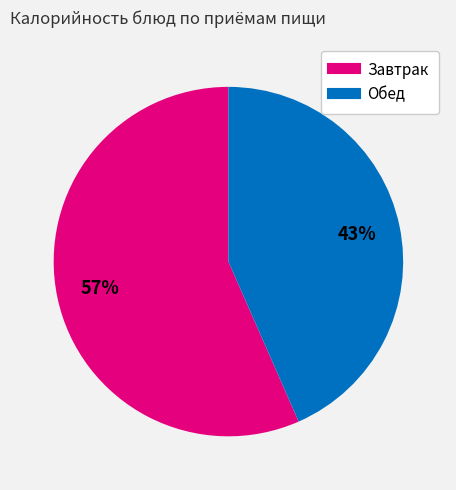

Does any single category account for the majority?

Yes